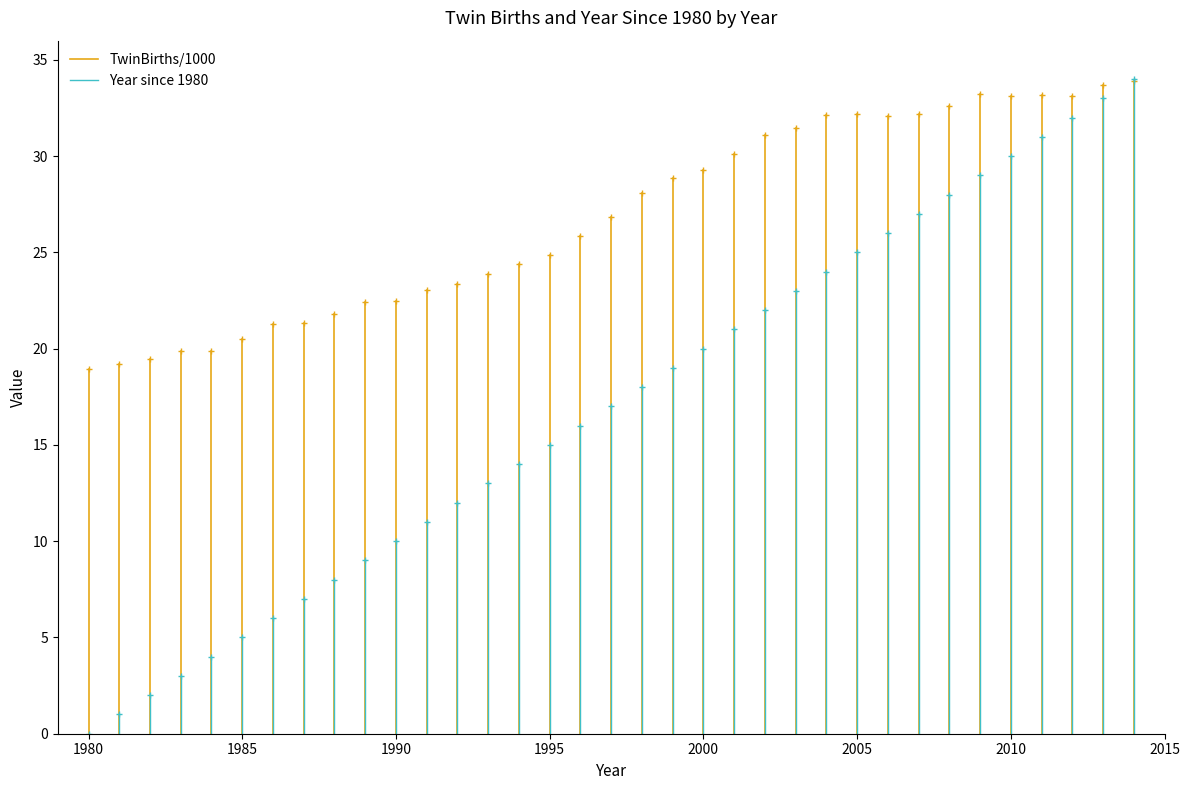

Is this an area chart (filled region under the line)?

No